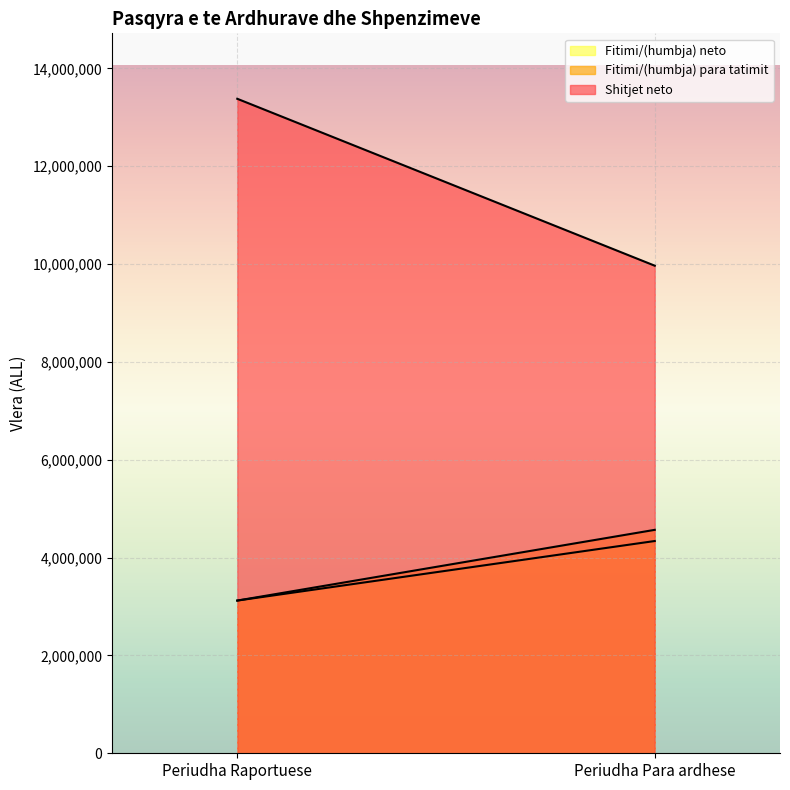

Which category has the highest value in the Fitimi/(humbja) para tatimit series?

Periudha Para ardhese